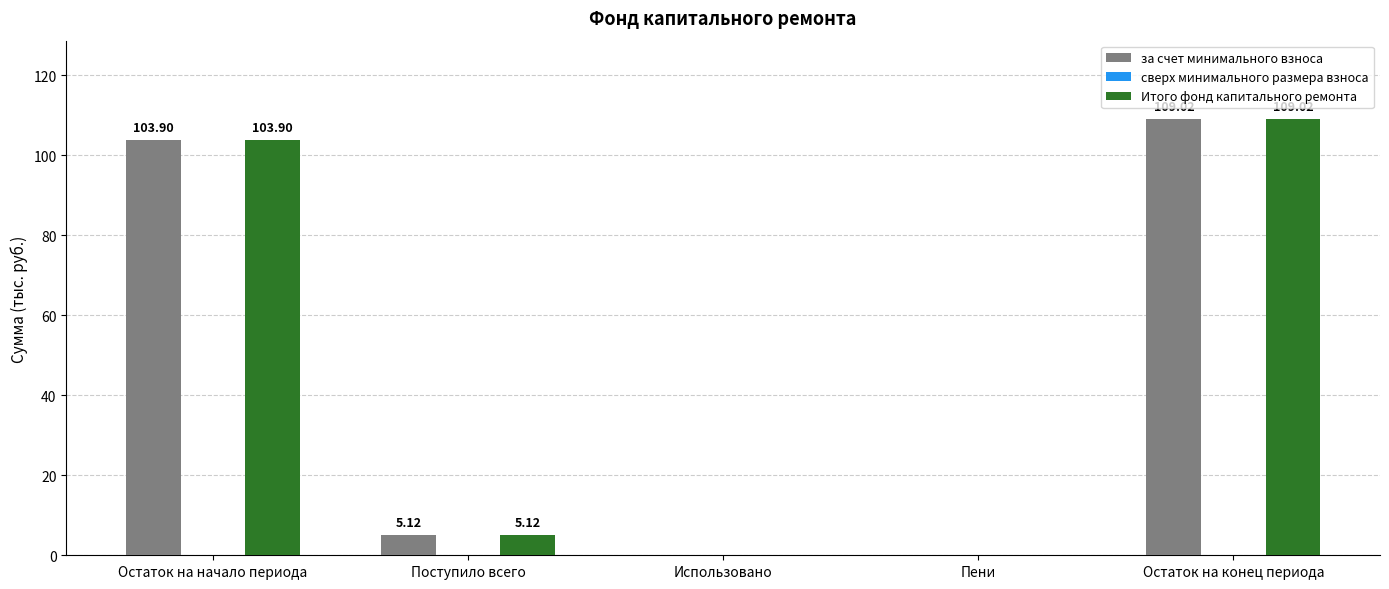

Which category has the highest value in the за счет минимального взноса series?

Остаток на конец периода